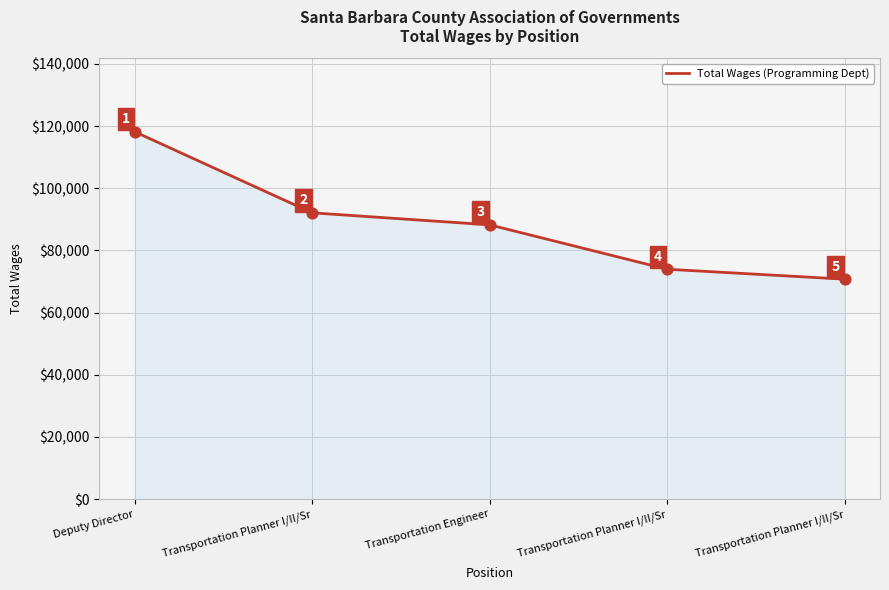

Is this an area chart (filled region under the line)?

Yes